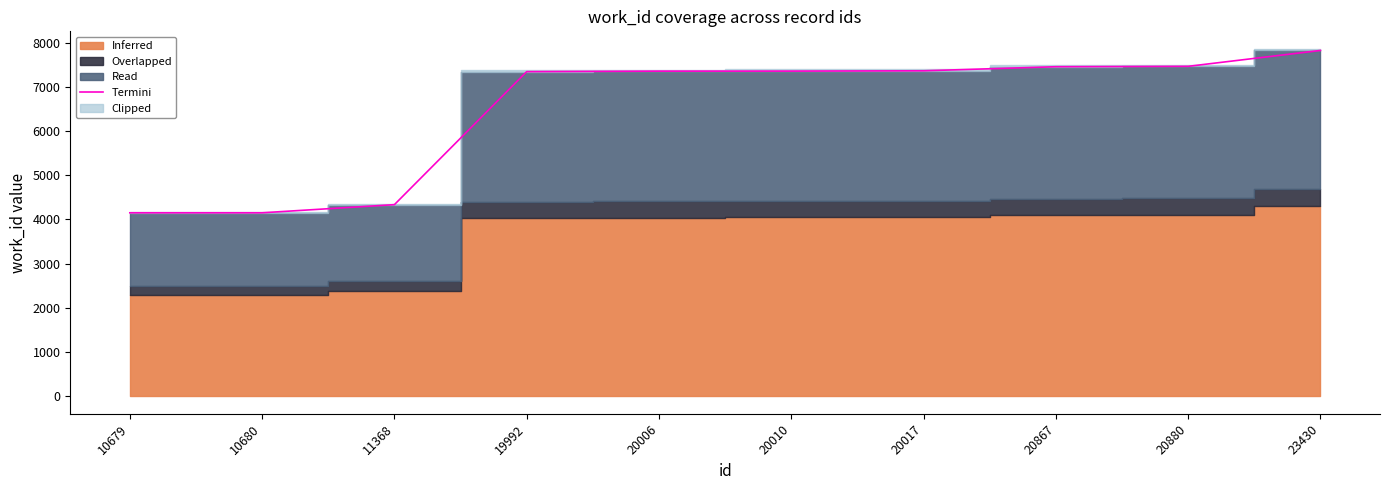

True or false: the data shows 4151.0 at 10679.

True